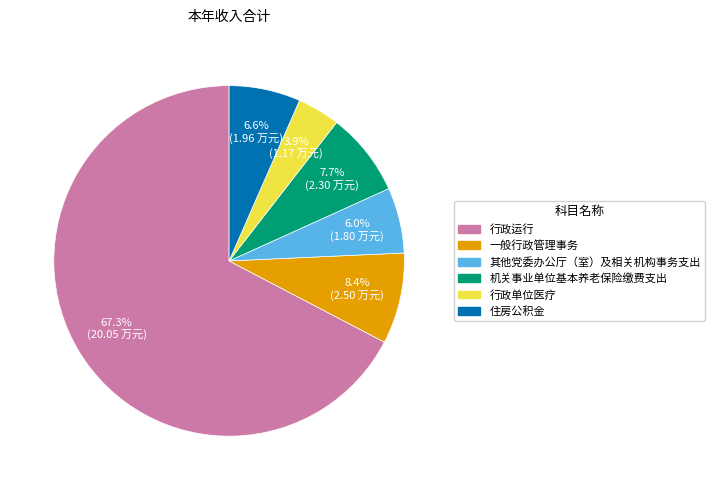

Is the sum of 行政运行 and 其他党委办公厅（室）及相关机构事务支出 greater than half?

Yes